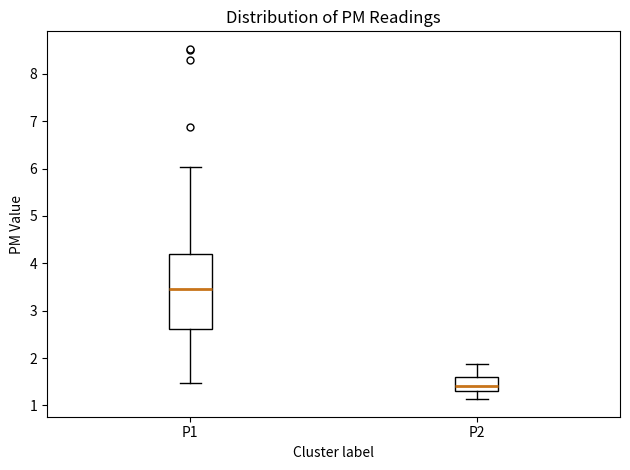

Reading left to right, transcribe this box plot: for each box, give where its median line is, the range the box spans, and where its two whiskers end, as read against the y-axis. The values are not printed on the chart, so give them approximately, as read against the axis.

P1: median 3.5, box 2.6 to 4.2, whiskers 1.5 to 6.0
P2: median 1.4, box 1.3 to 1.6, whiskers 1.1 to 1.9